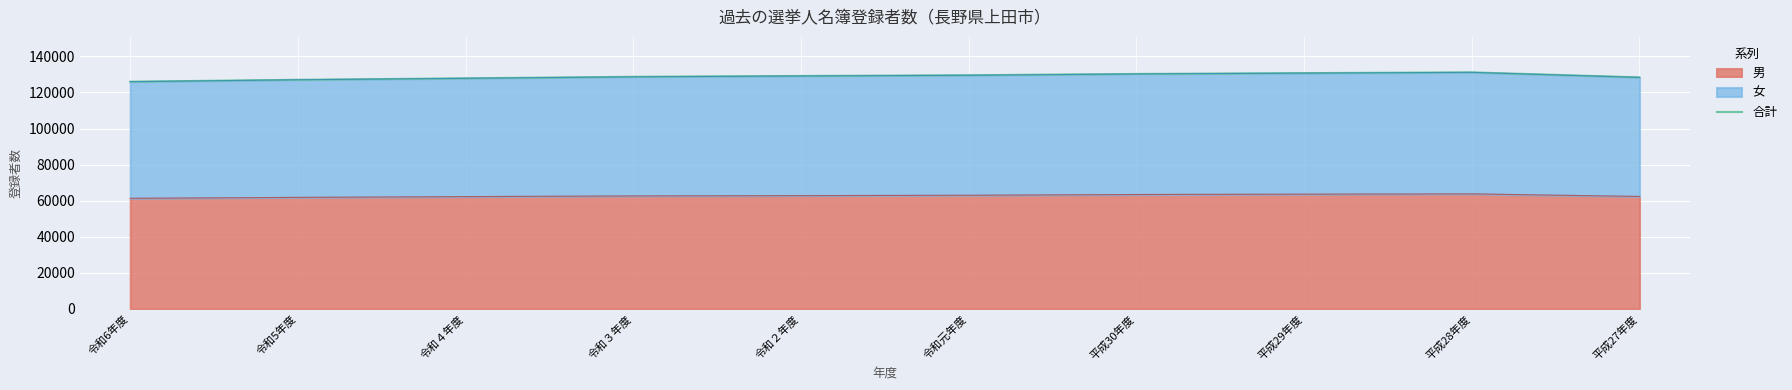

What position from the left is 令和４年度?

3